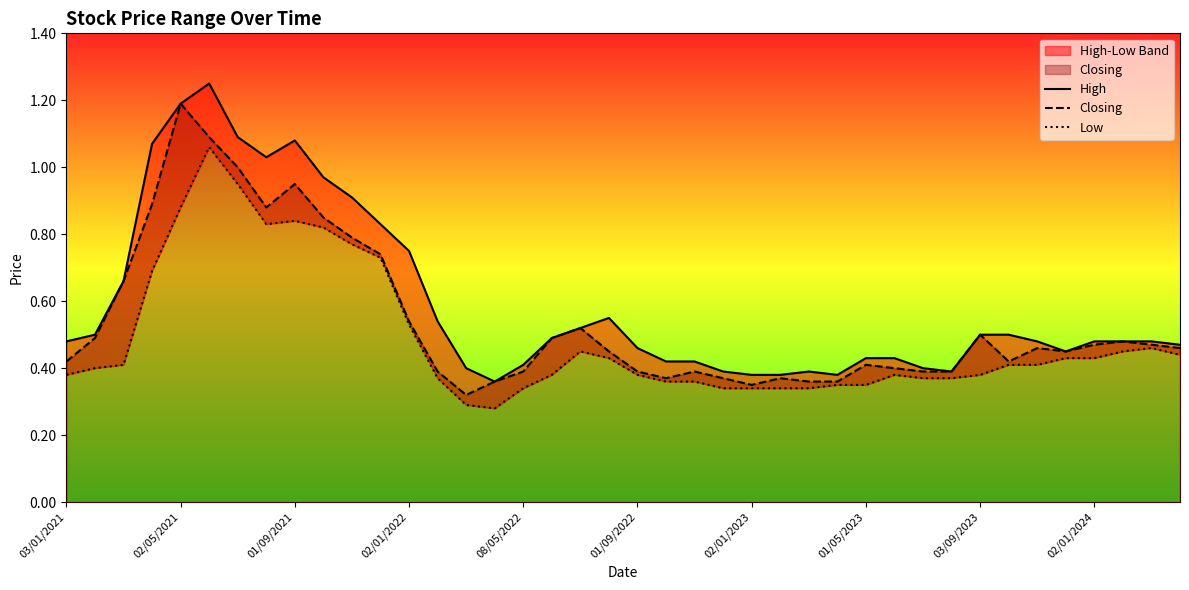

Rank the series at 39 from lowest to highest value.

Low, Closing, High